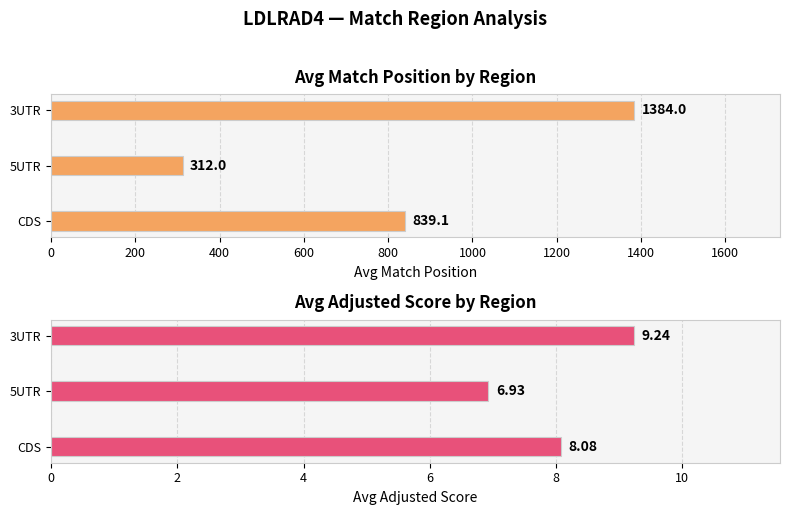

Between 0 and 200, which series saw the biggest shift?

Avg Match Position